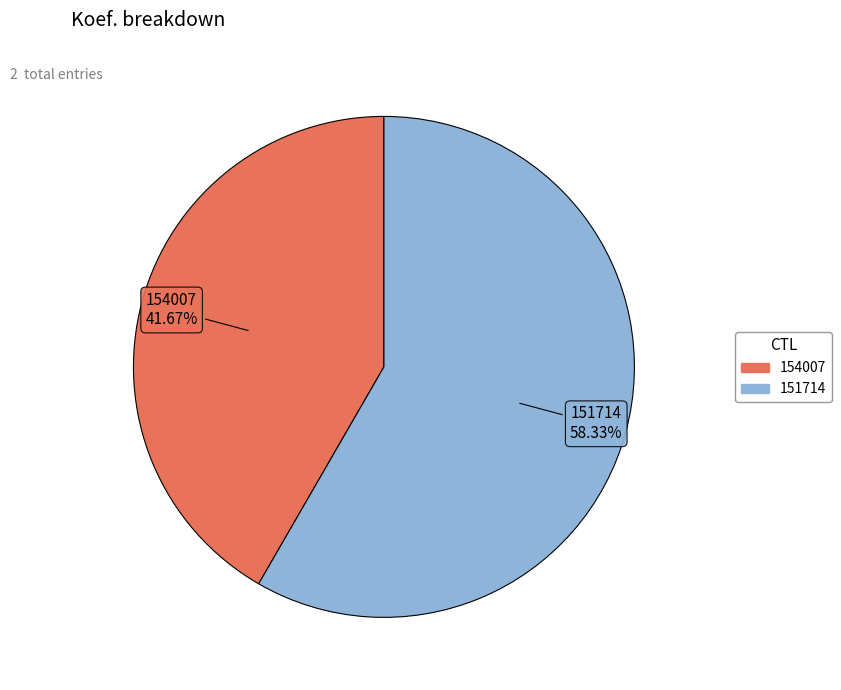

To the nearest percent, what percentage of the pie is 154007?

42%